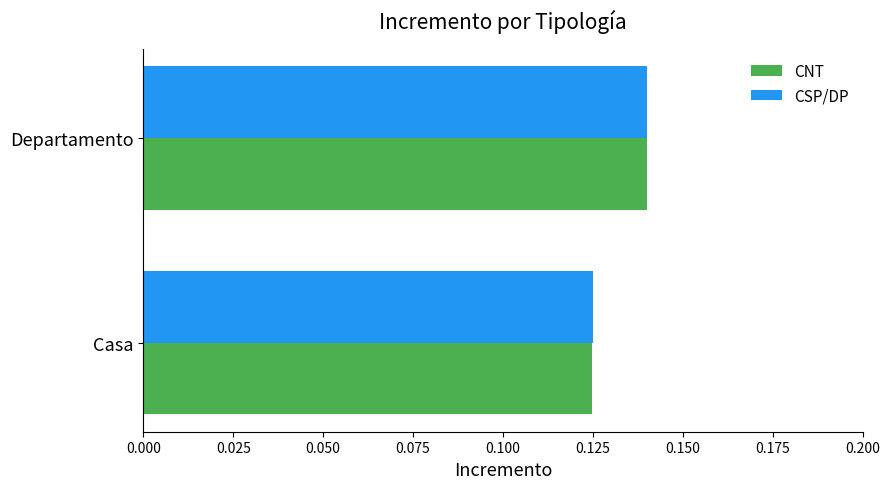

The CNT series shows 0.2 at Departamento. True or false?

False